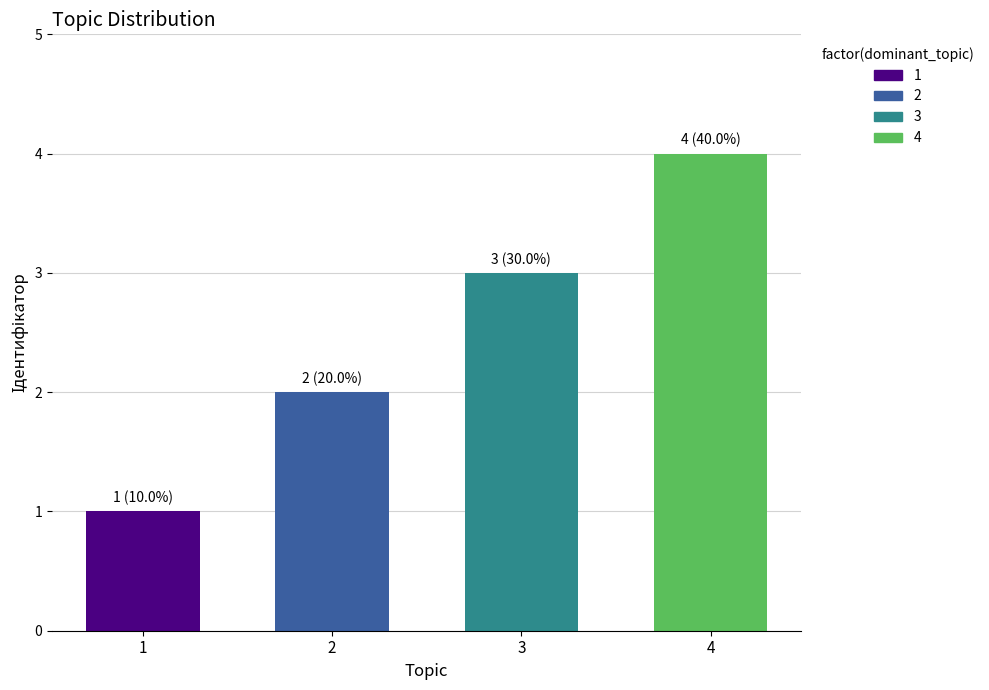

What is the value of the 1st bar from the left?

1